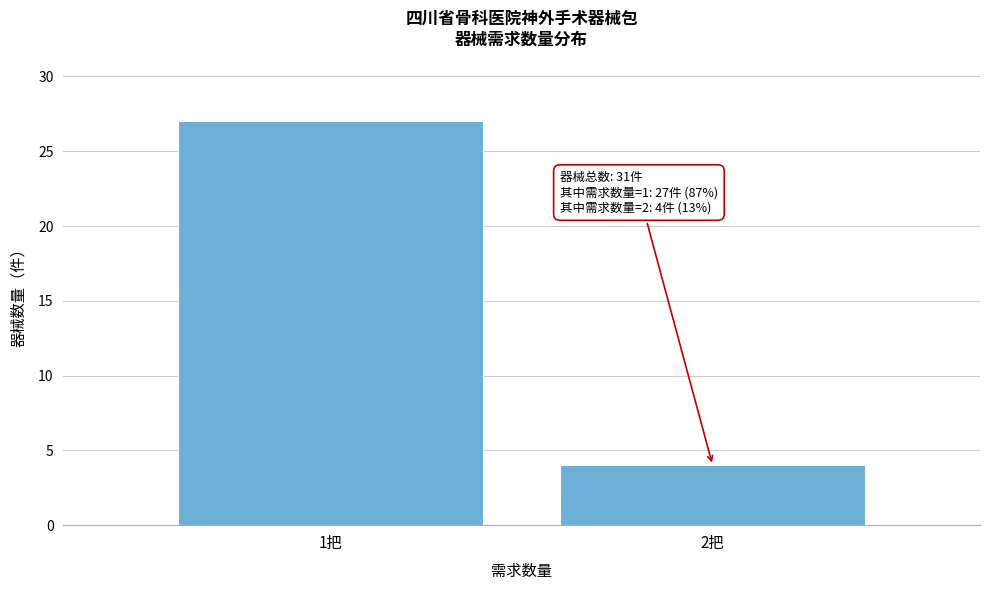

Reading right to left, what are all the values shown in this chart?

4	27